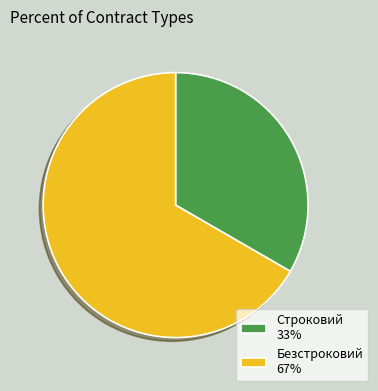

Is it true that Безстроковий 67% is 67% of the pie?

True